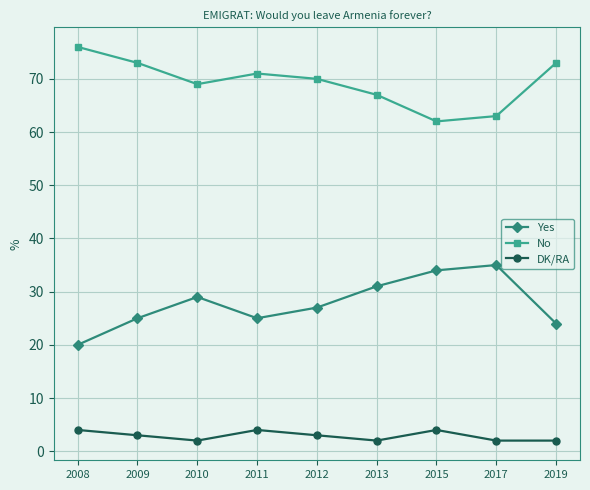

What is the difference between the highest and lowest values at 2015?

58